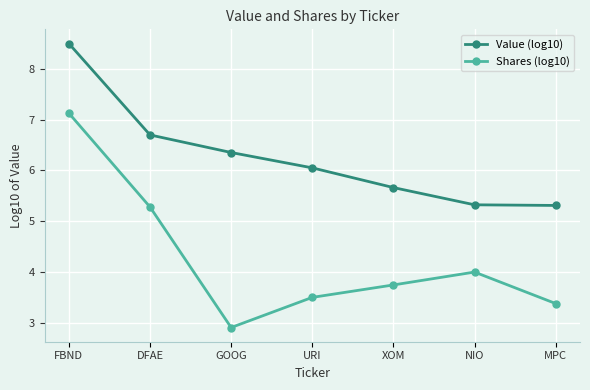

True or false: Value (log10) has more than 2 points higher than both neighbors.

False